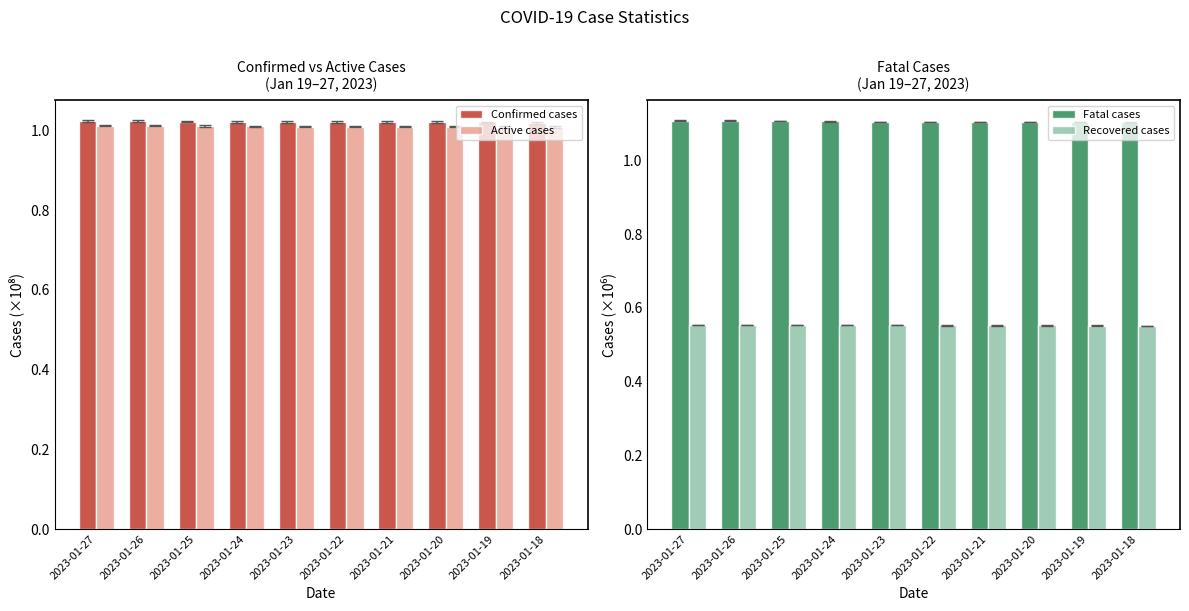

Reading left to right, list all the values displayed in this chart.

Confirmed cases: 1.0	1.0	1.0	1.0	1.0	1.0	1.0	1.0	1.0	1.0
Active cases: 1.0	1.0	1.0	1.0	1.0	1.0	1.0	1.0	1.0	1.0
Fatal cases: 1.1	1.1	1.1	1.1	1.1	1.1	1.1	1.1	1.1	1.1
Recovered cases: 0.6	0.6	0.6	0.6	0.6	0.6	0.6	0.6	0.6	0.6